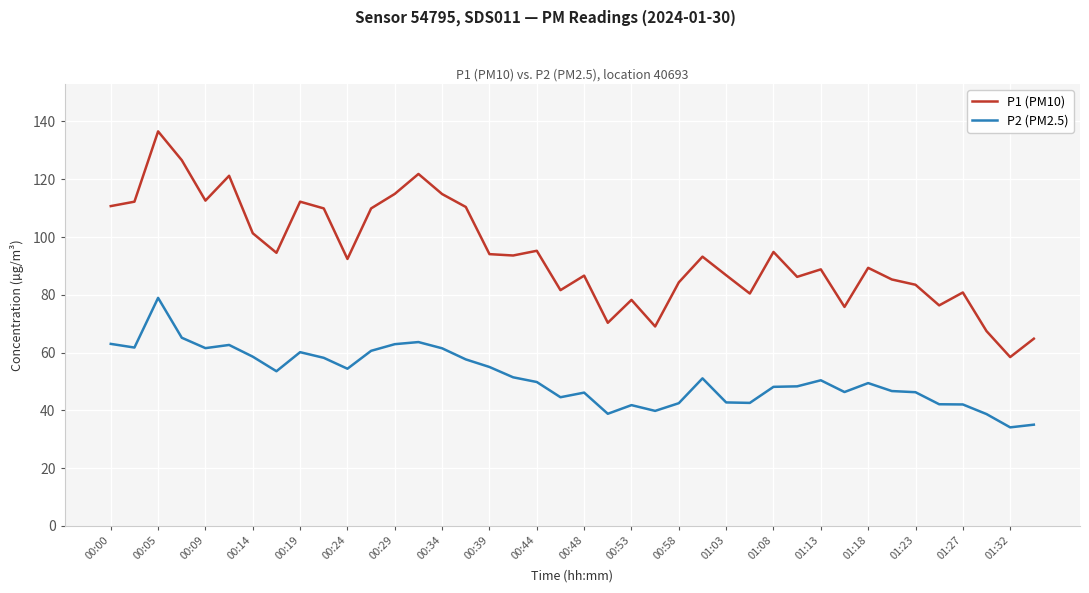

What is the lowest value of the P1 (PM10) series?

58.4